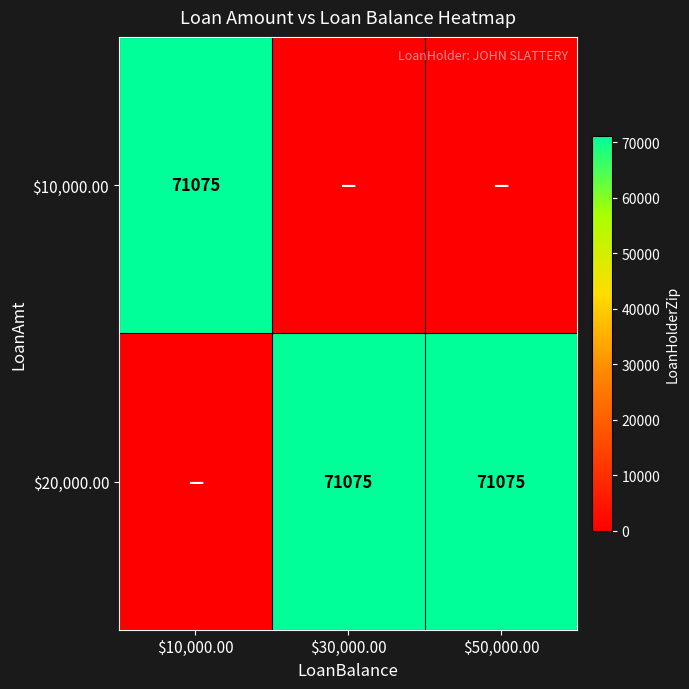

Which category has the lowest value across all series?

$30,000.00